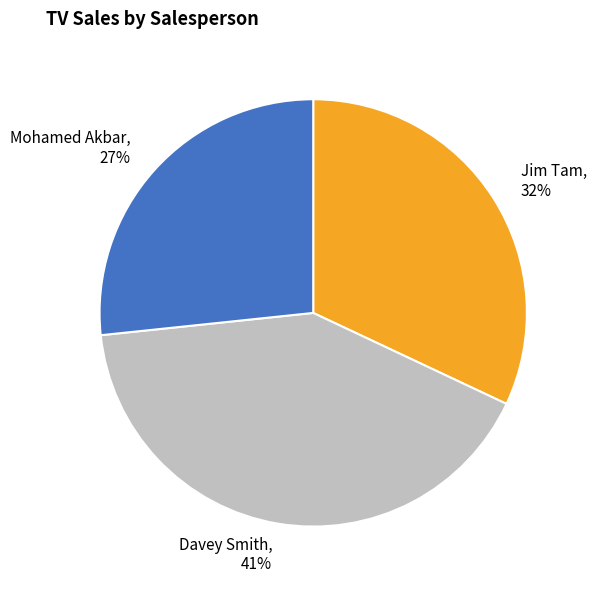

How many slices are in this pie chart?

3